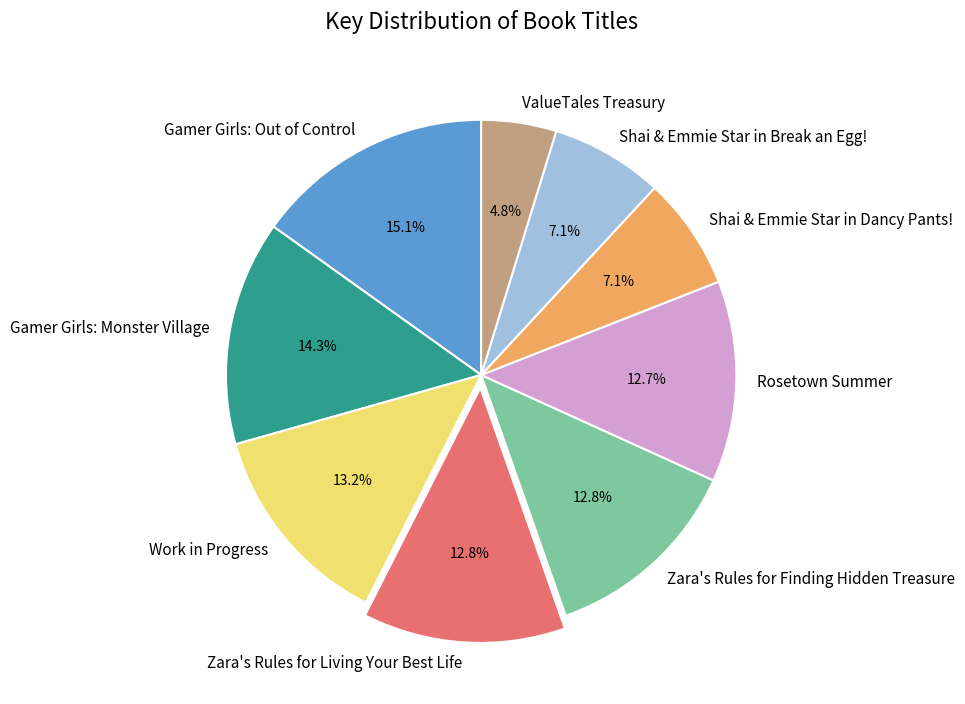

Which slice is the largest?

Gamer Girls: Out of Control